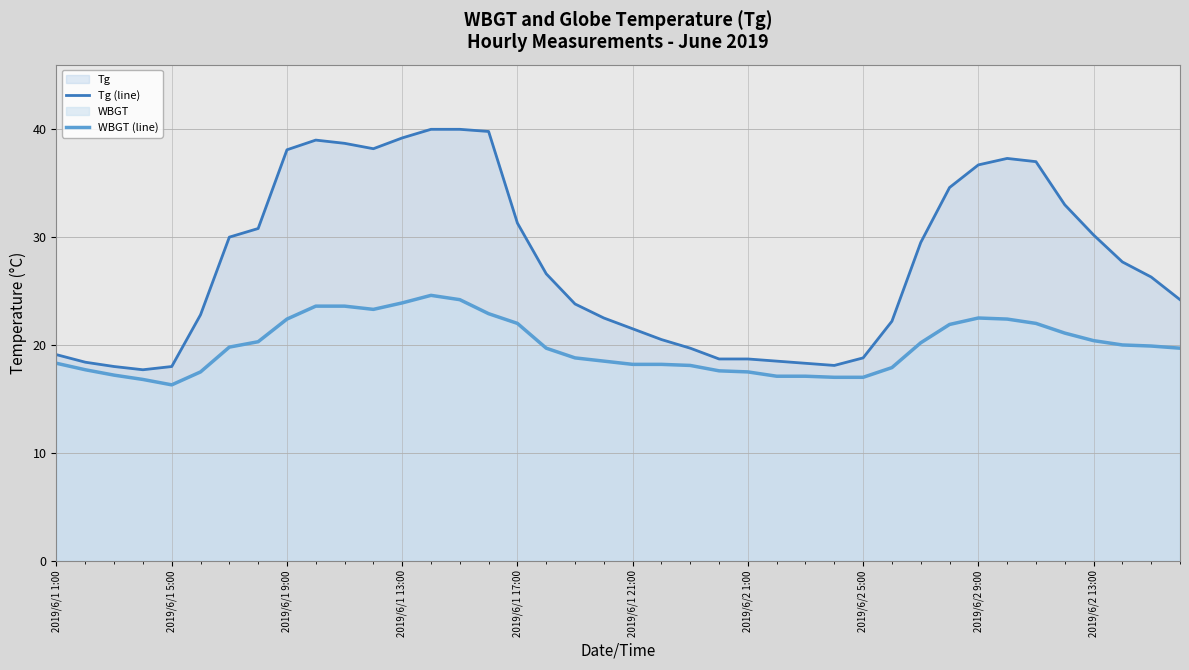

Reading left to right, what are all the values shown in this chart?

Tg (line): 19.1	18.4	18.0	17.7	18.0	22.8	30.0	30.8	38.1	39.0	38.7	38.2	39.2	40.0	40.0	39.8	31.3	26.6	23.8	22.5	21.5	20.5	19.7	18.7	18.7	18.5	18.3	18.1	18.8	22.2	29.5	34.6	36.7	37.3	37.0	33.0	30.2	27.7	26.3	24.2
WBGT (line): 18.3	17.7	17.2	16.8	16.3	17.5	19.8	20.3	22.4	23.6	23.6	23.3	23.9	24.6	24.2	22.9	22.0	19.7	18.8	18.5	18.2	18.2	18.1	17.6	17.5	17.1	17.1	17.0	17.0	17.9	20.2	21.9	22.5	22.4	22.0	21.1	20.4	20.0	19.9	19.7